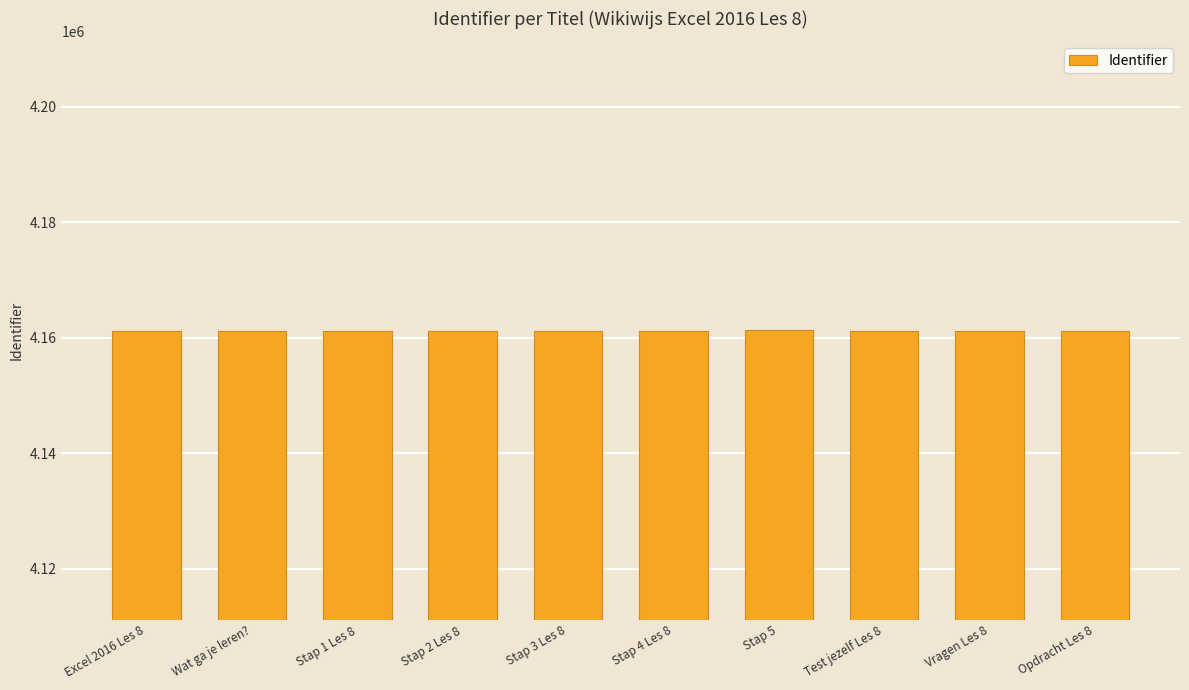

Approximately how many times larger is the value at Vragen Les 8 compared to Excel 2016 Les 8?

1.0